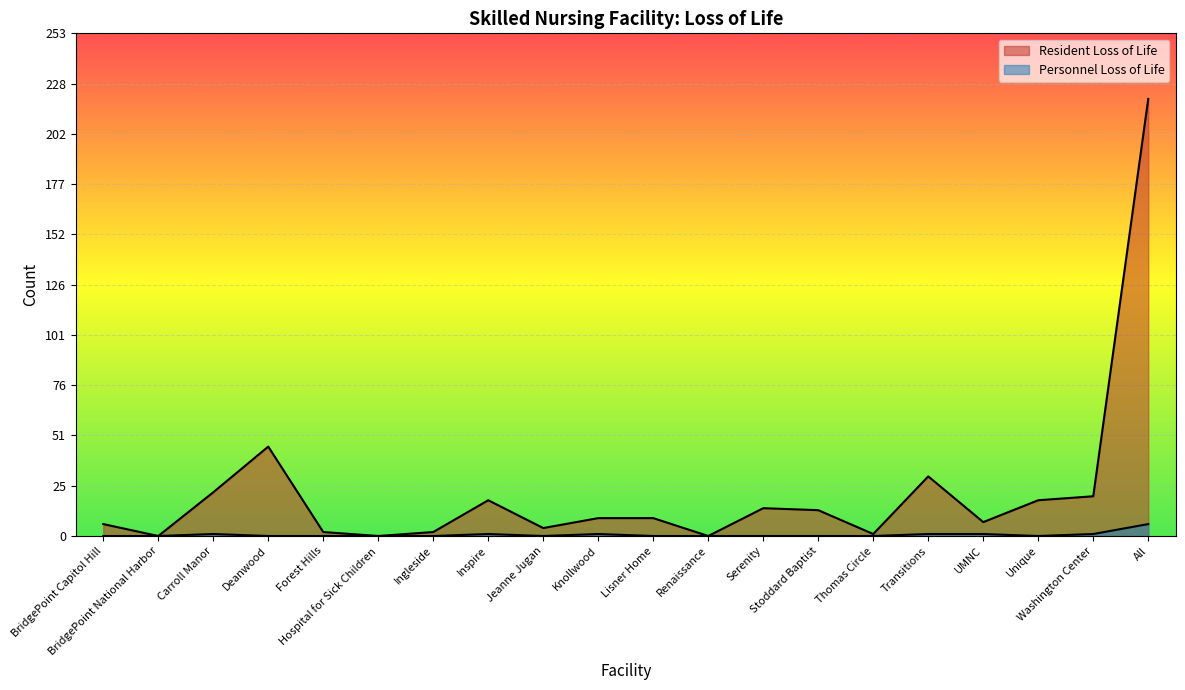

What is the label of the 15th point from the left?

Thomas Circle